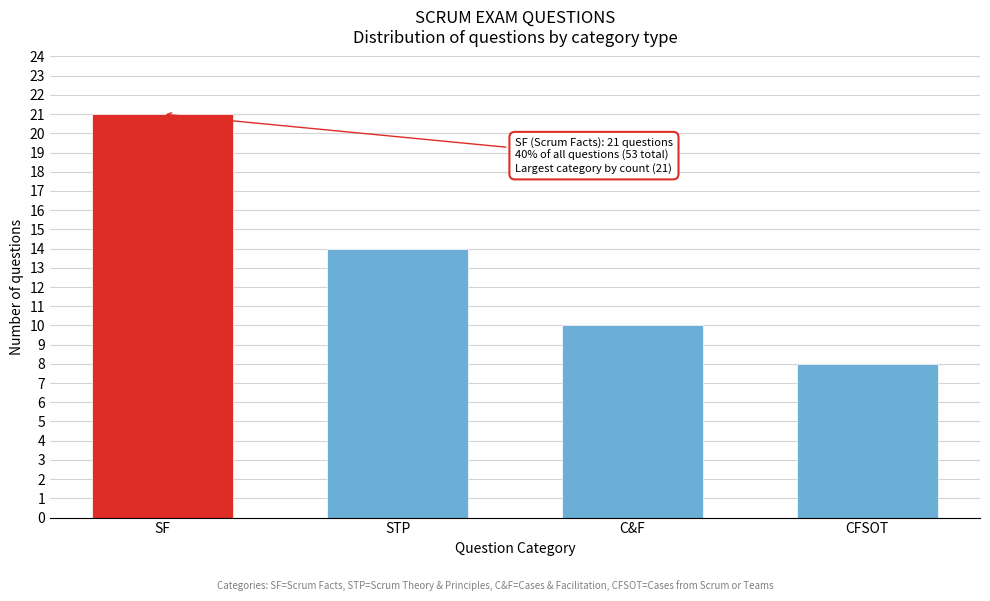

Reading right to left, list all the values displayed in this chart.

8	10	14	21